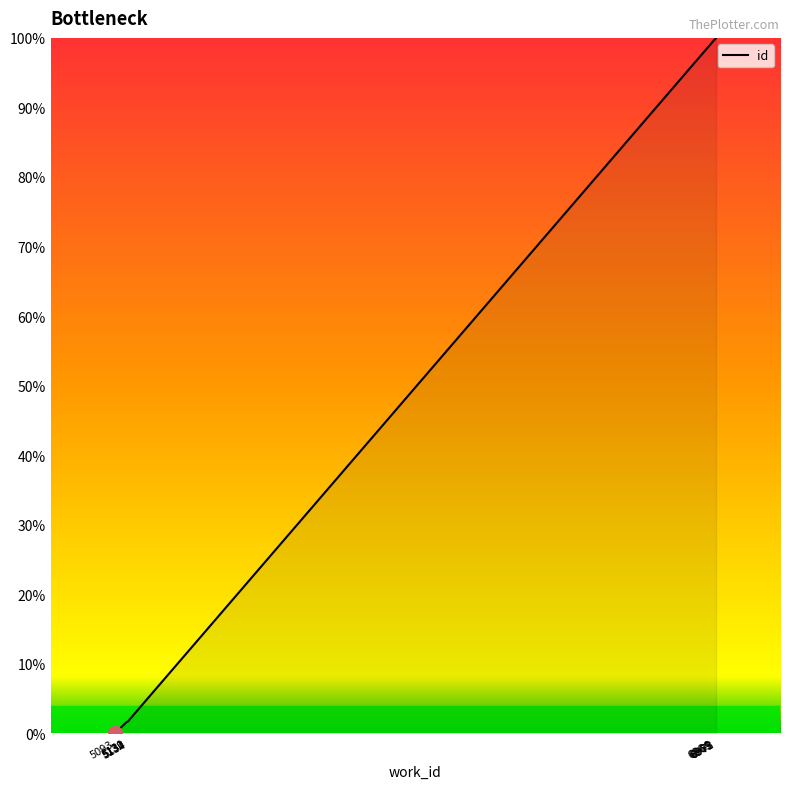

Which category has the lowest value across all series?

5093